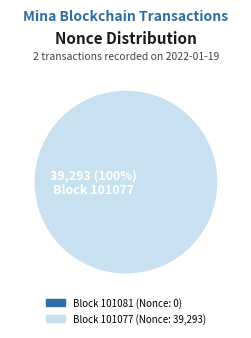

Count the number of slices in the pie.

2